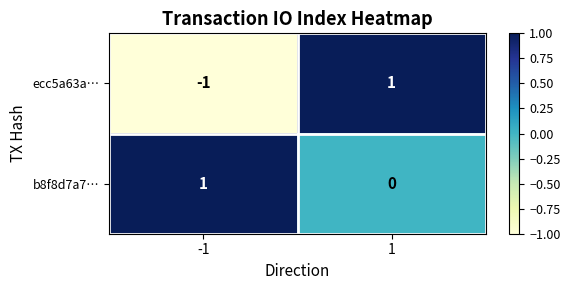

Reading left to right, what are all the values shown in this chart?

ecc5a63a…: -1=-1	1=1
b8f8d7a7…: -1=1	1=0